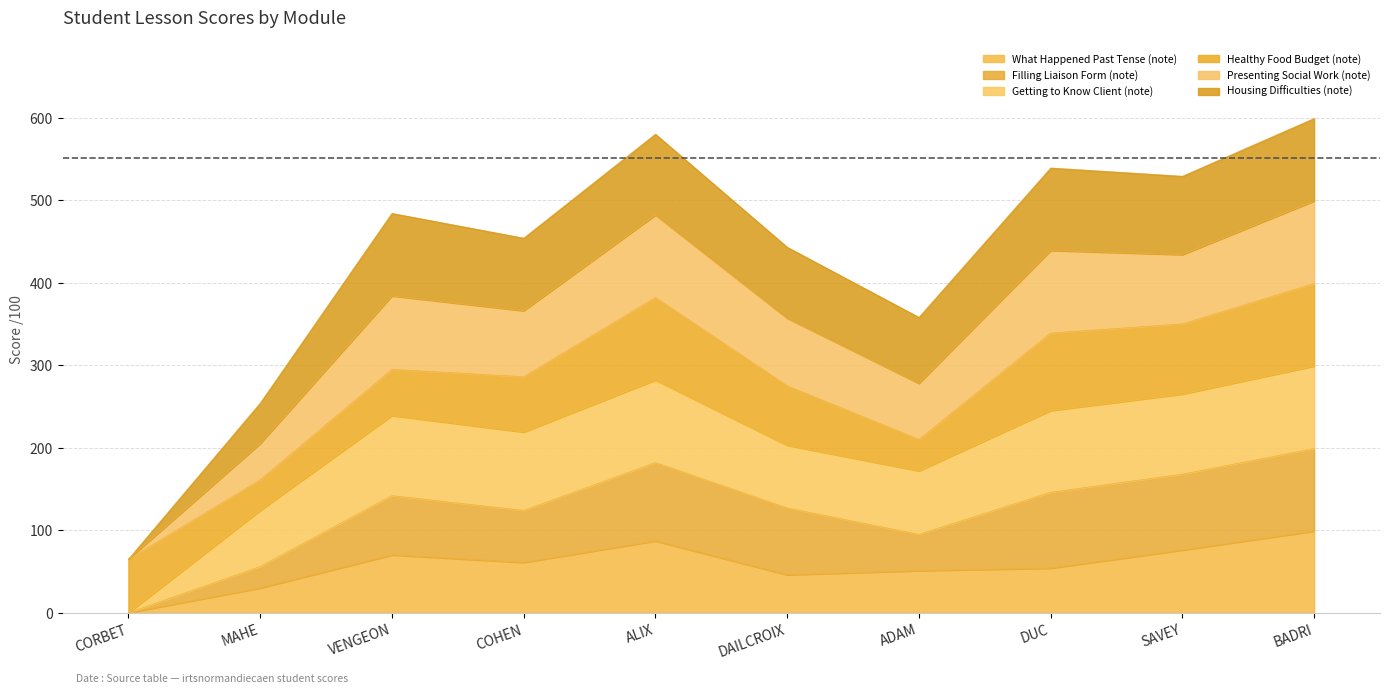

Which category has the lowest value in the Filling Liaison Form (note) series?

CORBET